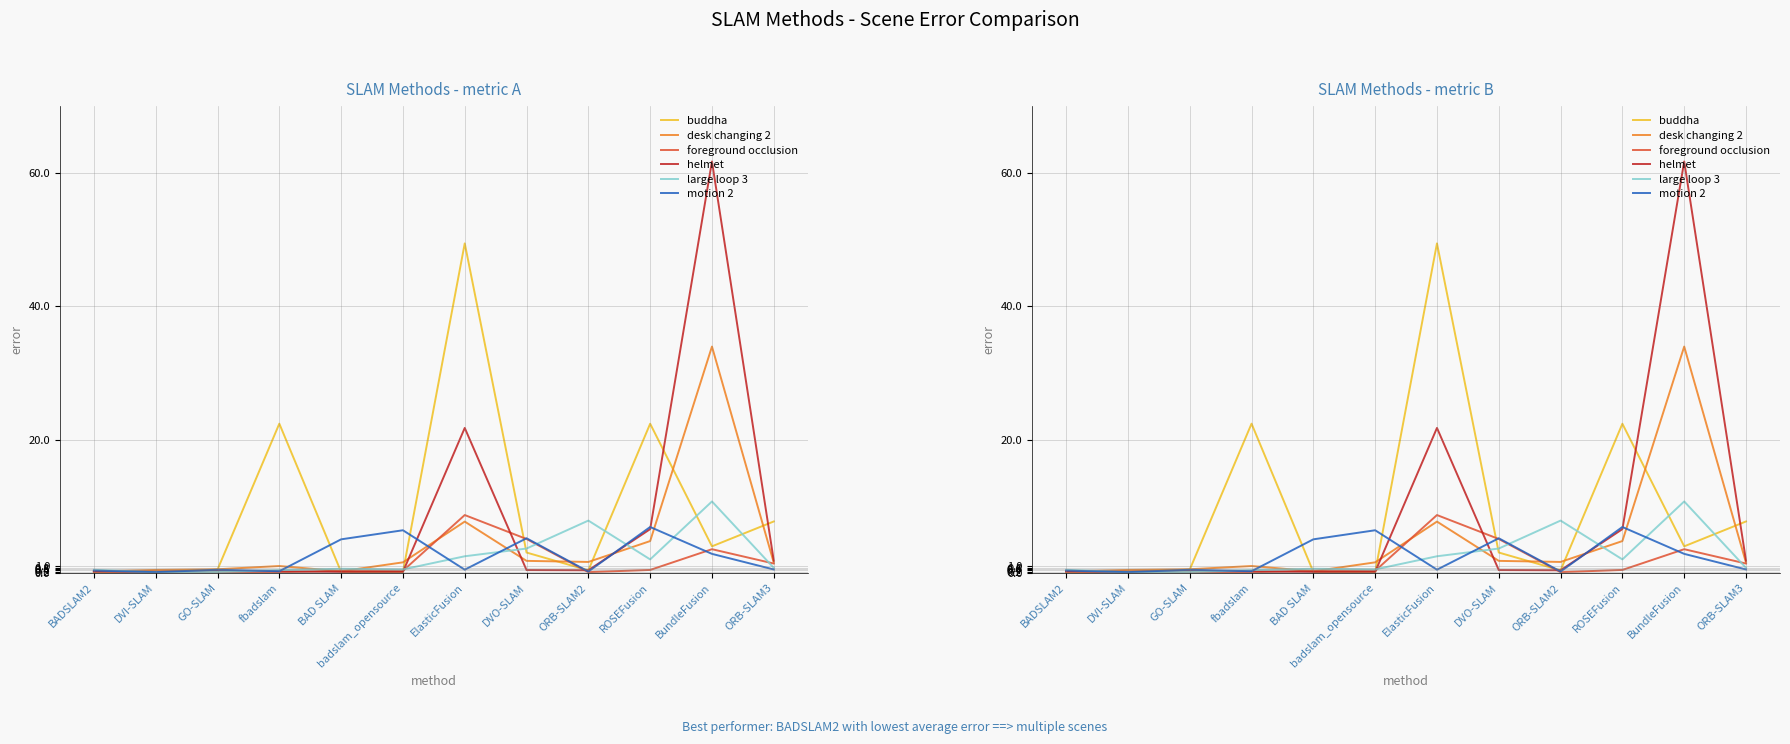

How many times do buddha and desk changing 2 cross each other?

7